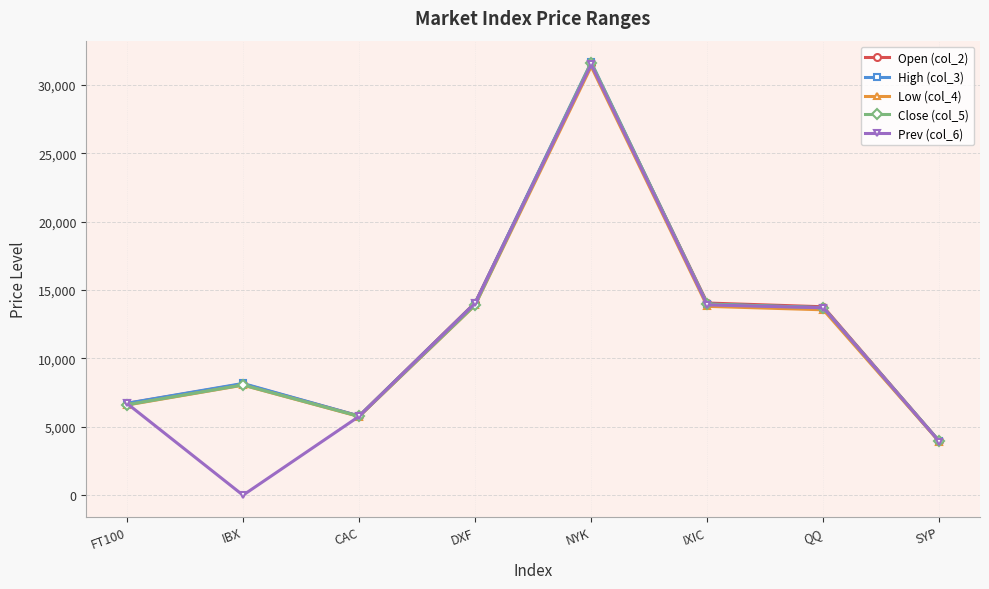

What is the maximum value for Low (col_4)?

31338.8